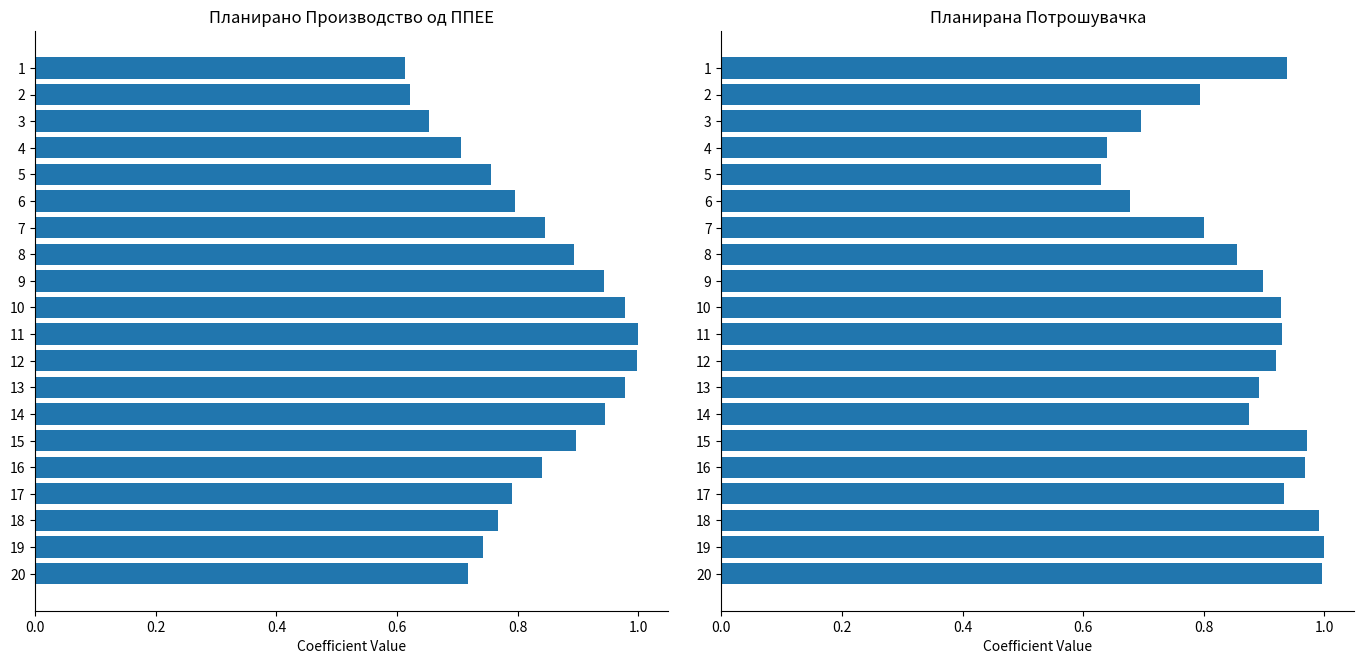

What are all the series names shown in the legend?

Планирано Производство од ППЕЕ, Планирана Потрошувачка